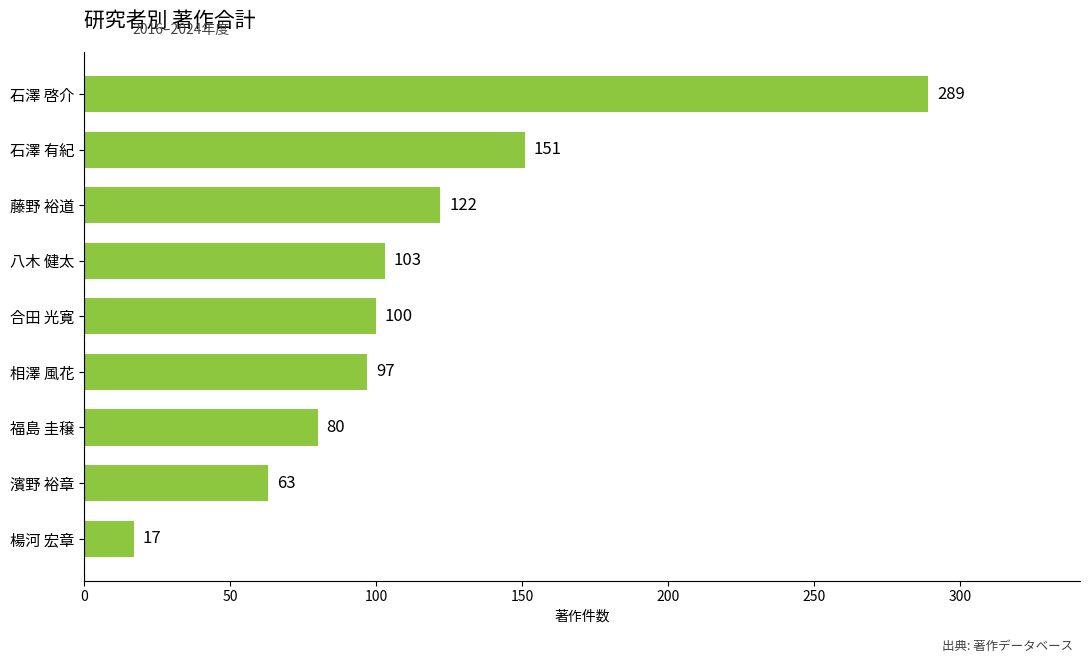

True or false: the data shows 63 at 濱野 裕章.

True